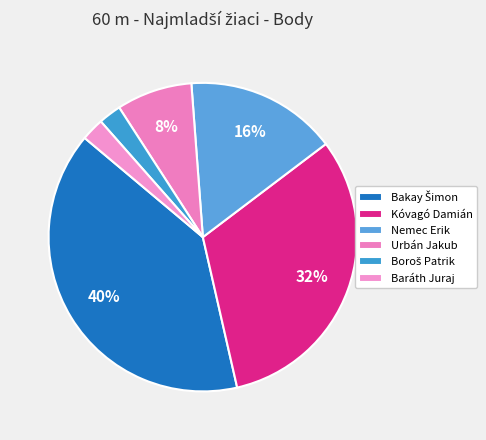

Which slice is the smallest?

Boroš Patrik